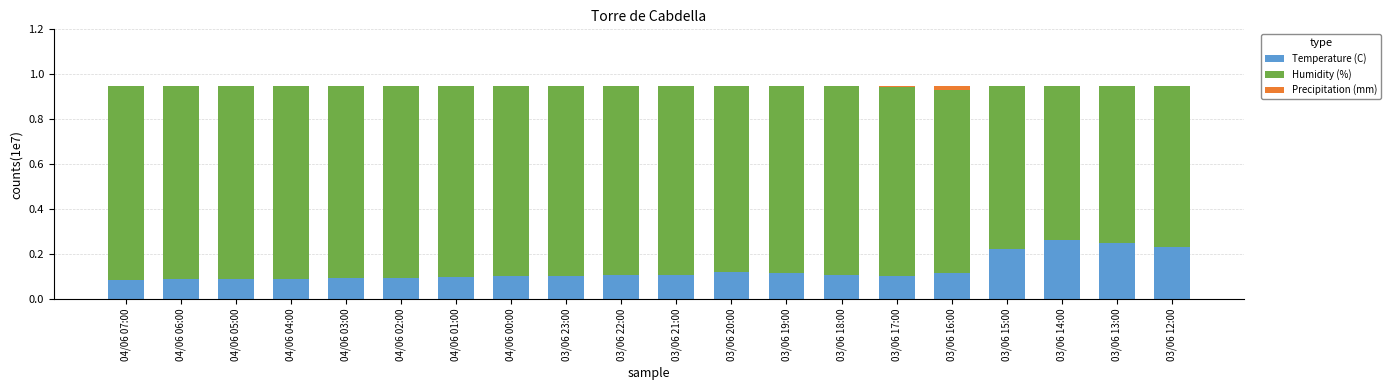

Does the chart contain stacked bars?

Yes